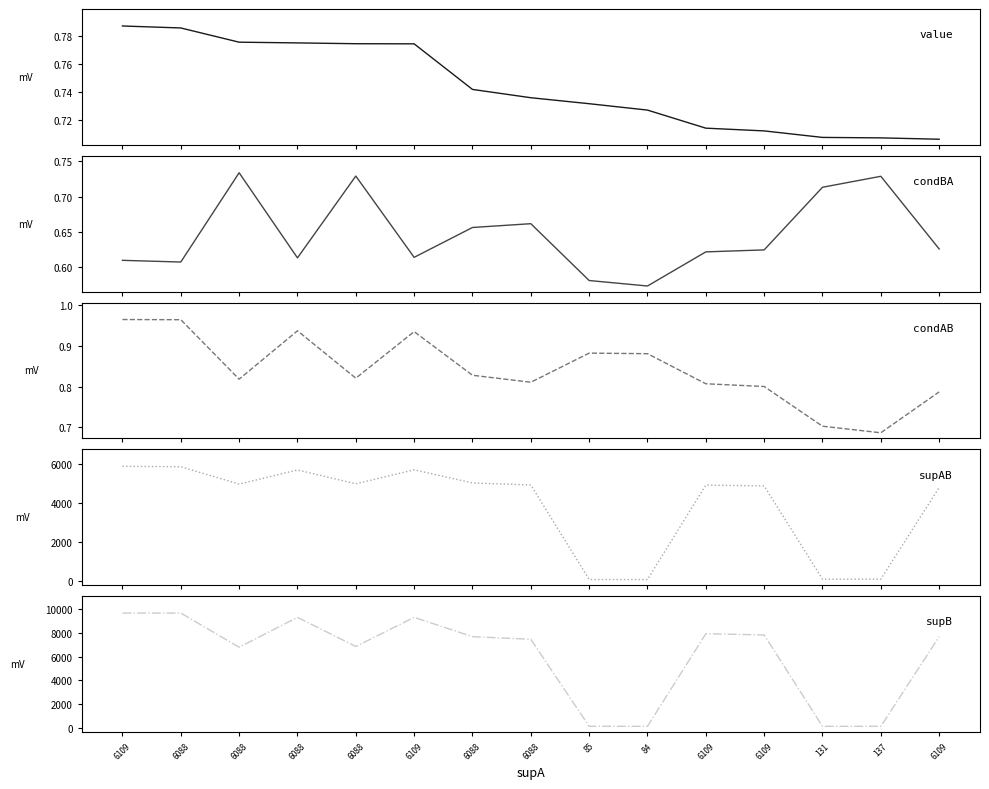

The value of supAB at 6088 is 8080.3. True or false?

False